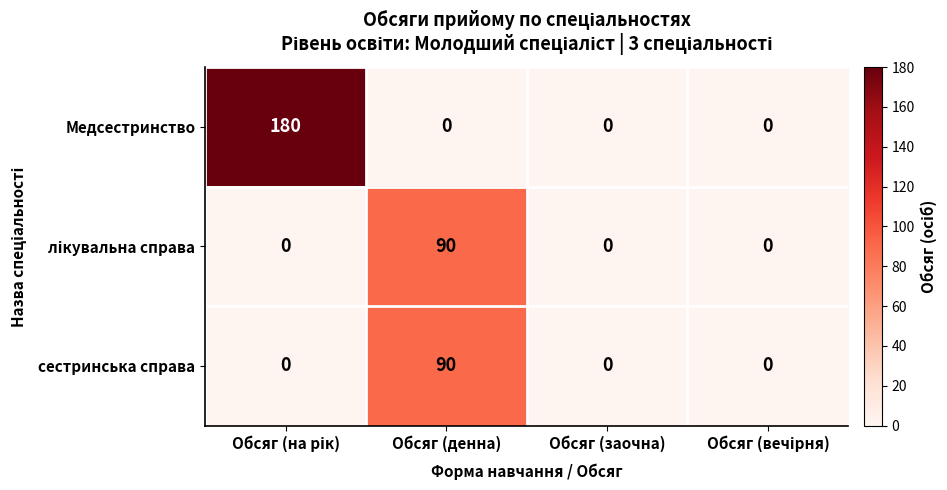

Which series has the widest spread of values?

Медсестринство